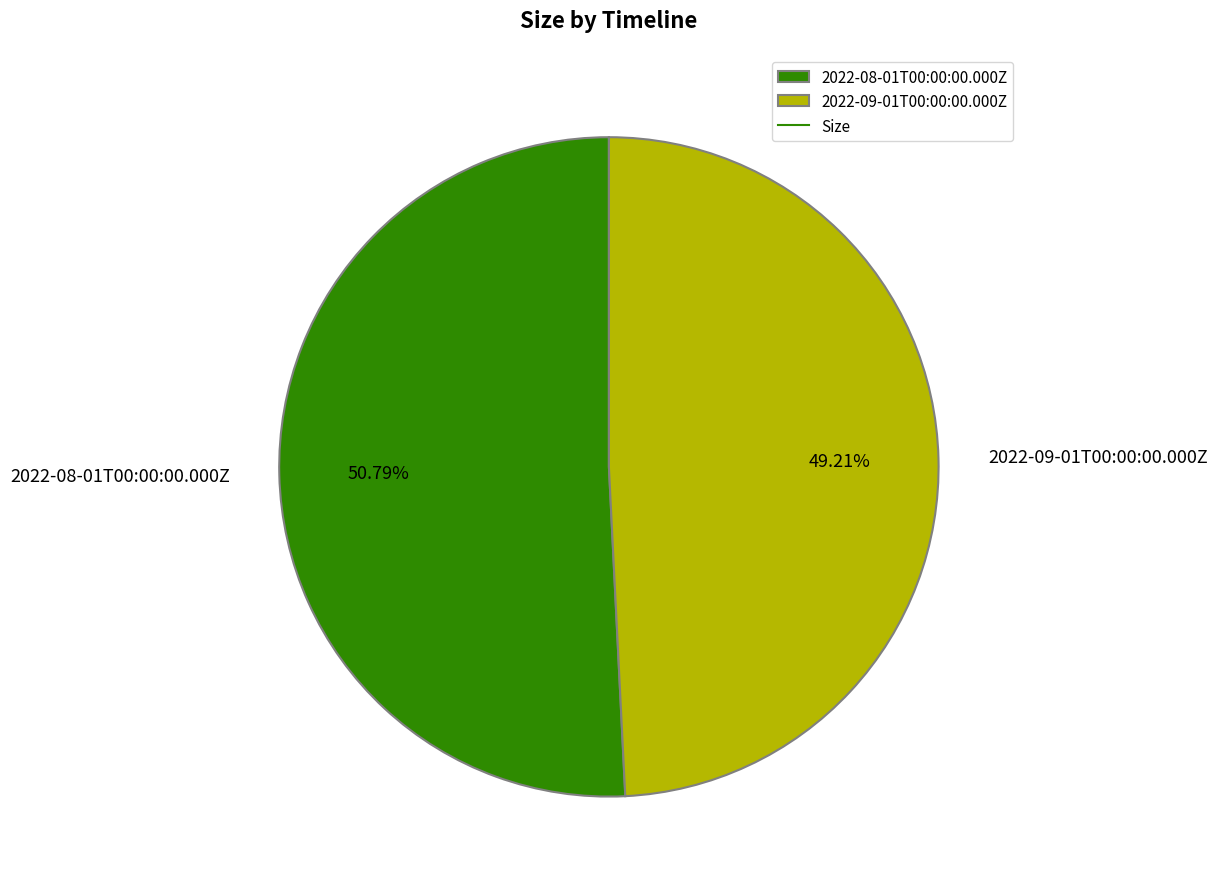

How many slices are in this pie chart?

2